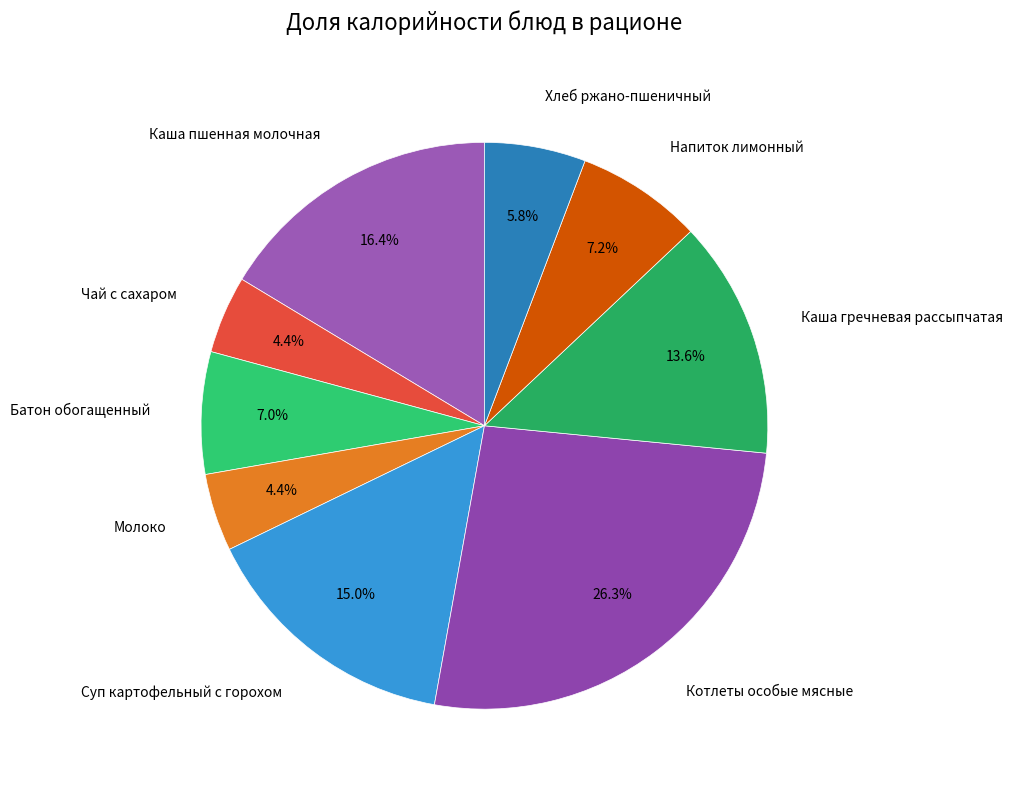

Does Молоко represent more than half of the total?

No